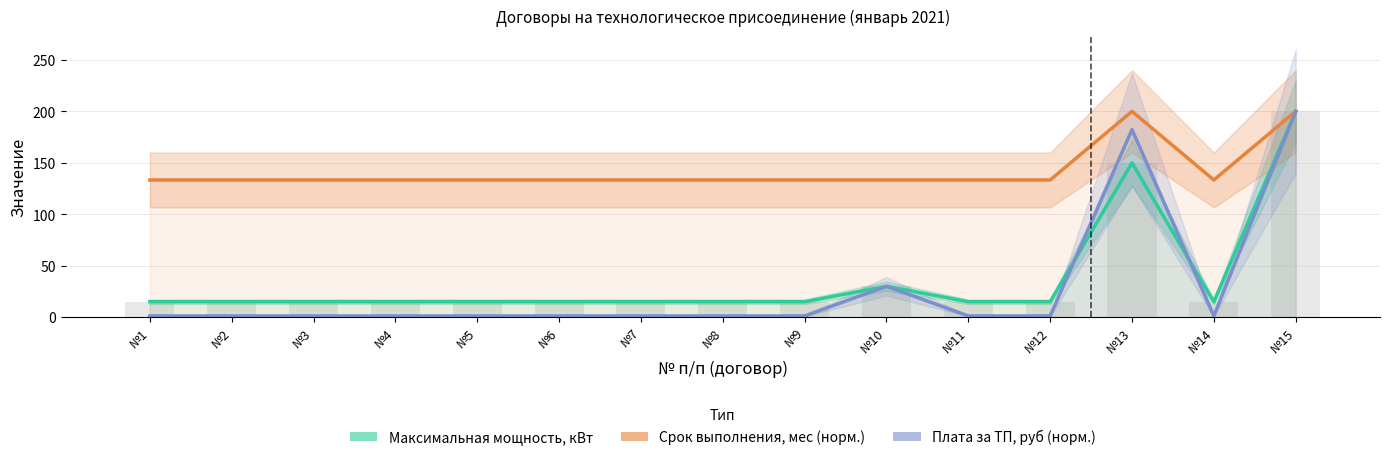

At which label is Срок выполнения, мес (норм.) closest to 166?

№1